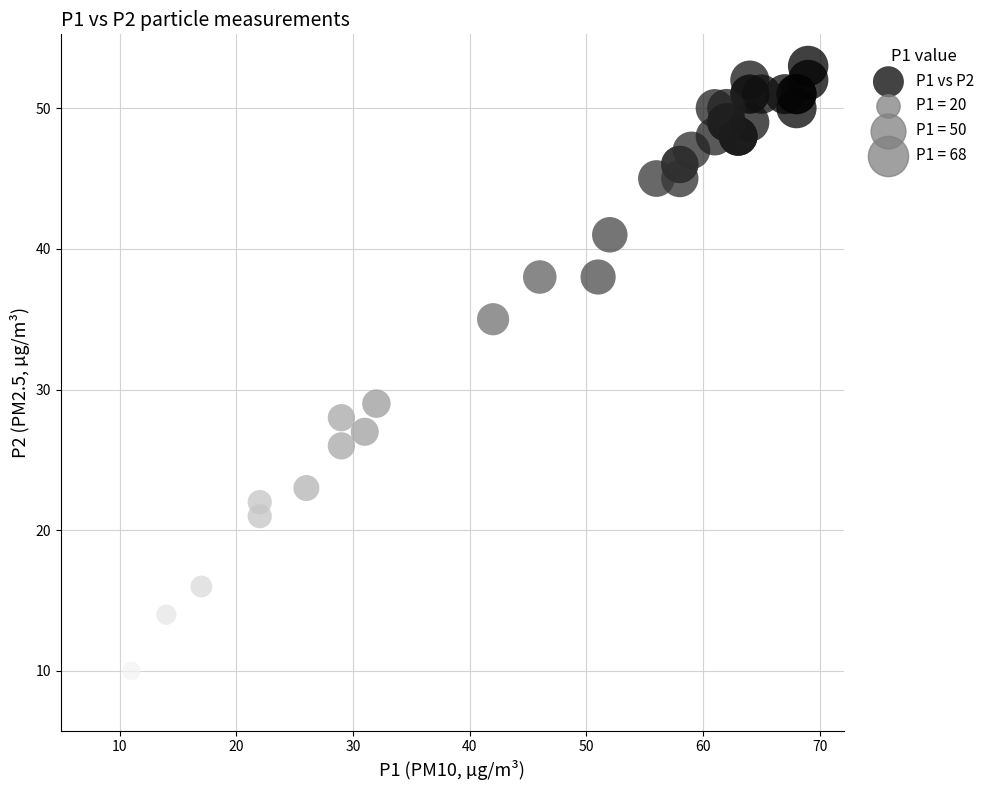

What Y value in the scatter plot is closest to 30?

29